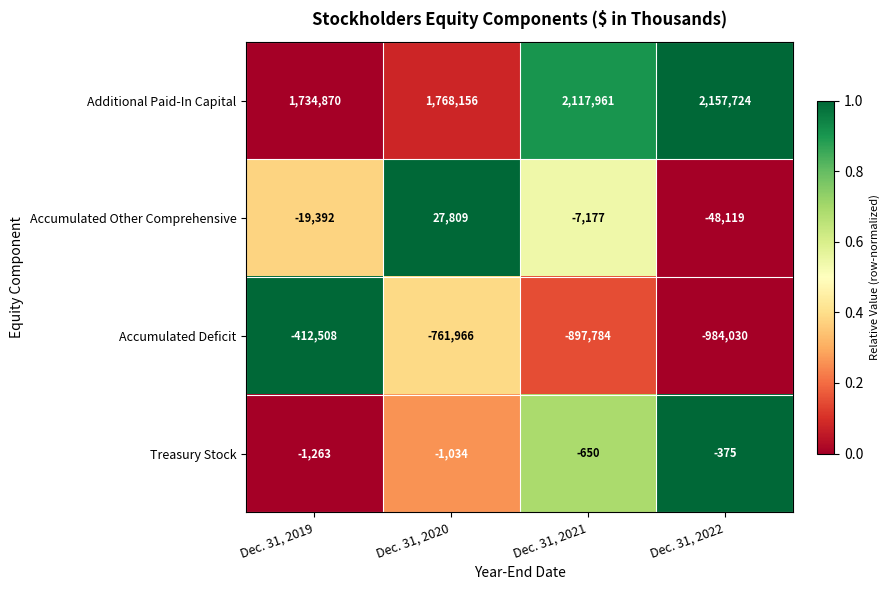

Between Dec. 31, 2020 and Dec. 31, 2022, which series saw the biggest shift?

Additional Paid-In Capital